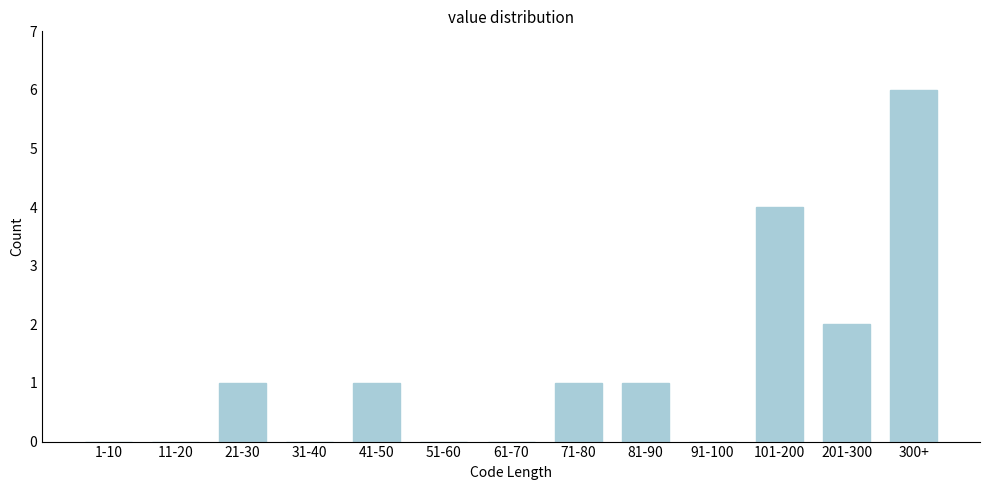

Reading right to left, transcribe all the data shown in this chart.

300+=6	201-300=2	101-200=4	91-100=0	81-90=1	71-80=1	61-70=0	51-60=0	41-50=1	31-40=0	21-30=1	11-20=0	1-10=0